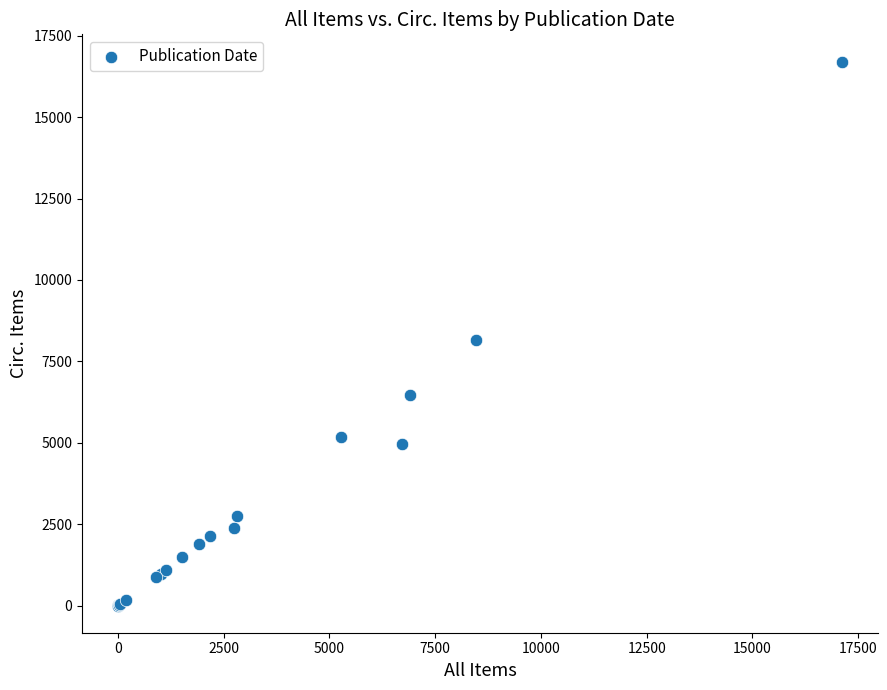

What Y value in the scatter plot is closest to 8357?

8145